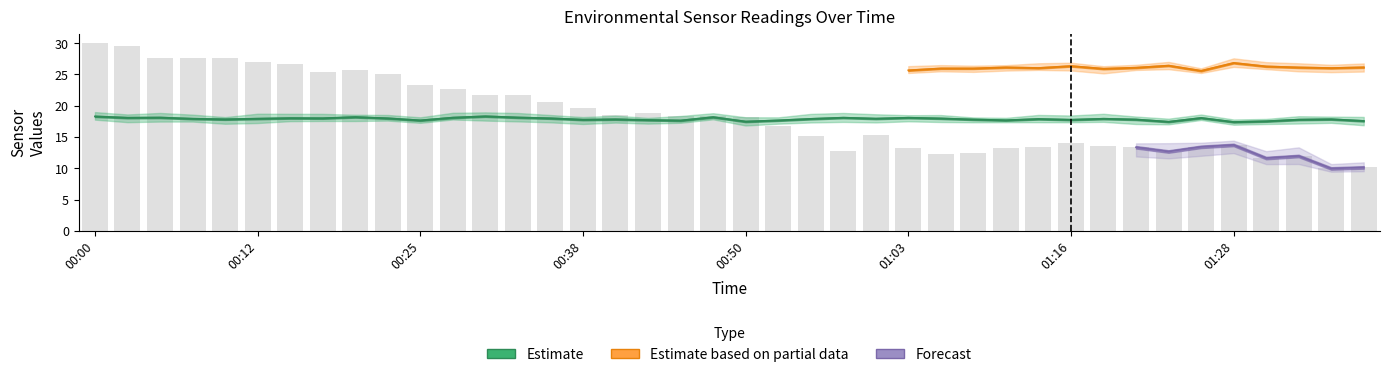

What is the total value across all series at 00:12?

44.9